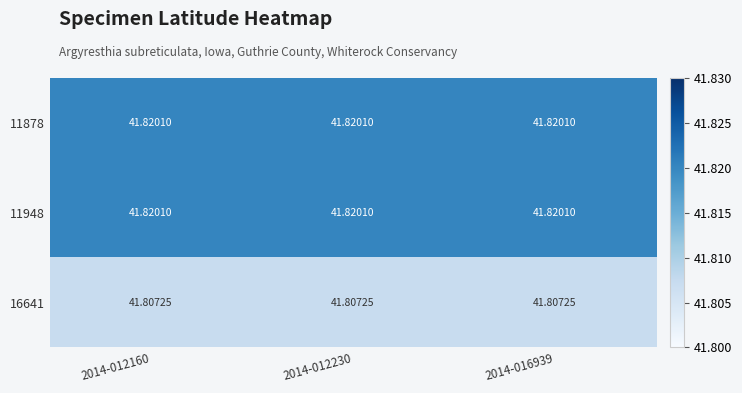

Is the value of 16641 at 2014-012160 greater than the value of 11948 at 2014-012160?

No